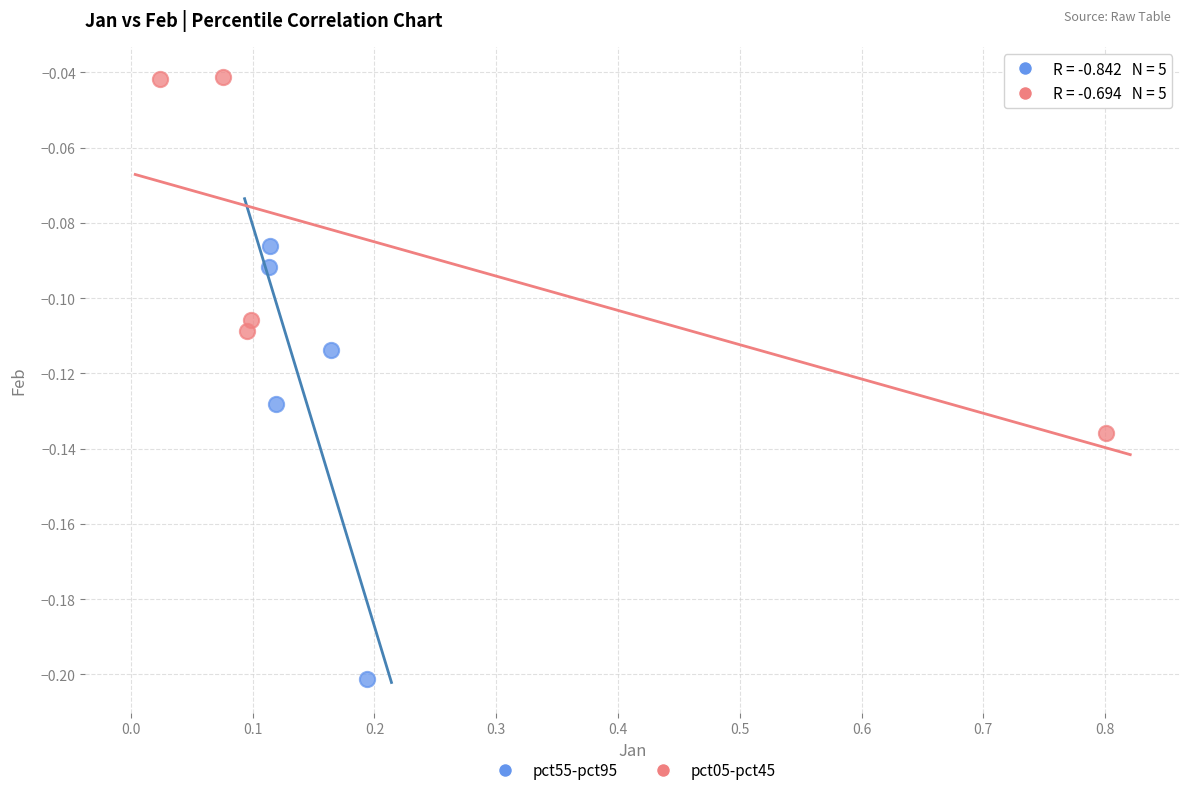

Which series contains the lowest Y value?

pct55-pct95